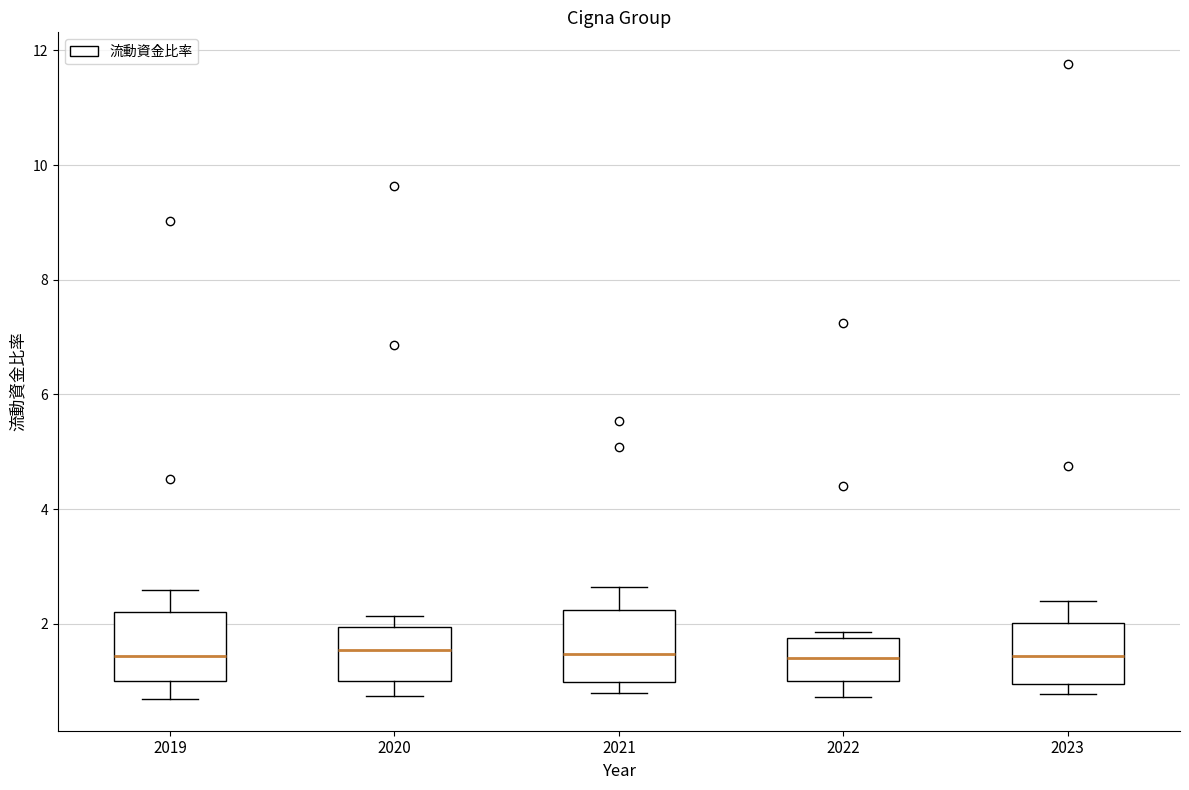

Reading left to right, read every box against the y-axis: the position of its median line, the range the box covers, and the ends of its whiskers. The values are not printed on the chart, so give them approximately, as read against the axis.

2019: median 1.4, box 1.0 to 2.2, whiskers 0.6 to 2.6
2020: median 1.6, box 1.0 to 2.0, whiskers 0.8 to 2.2
2021: median 1.4, box 1.0 to 2.2, whiskers 0.8 to 2.6
2022: median 1.4, box 1.0 to 1.8, whiskers 0.8 to 1.8 (just above the box's upper edge)
2023: median 1.4, box 1.0 to 2.0, whiskers 0.8 to 2.4